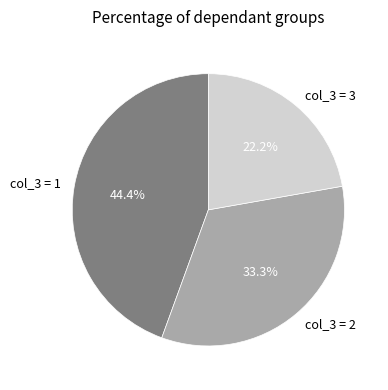

Rank the categories by value from highest to lowest.

col_3 = 1, col_3 = 2, col_3 = 3